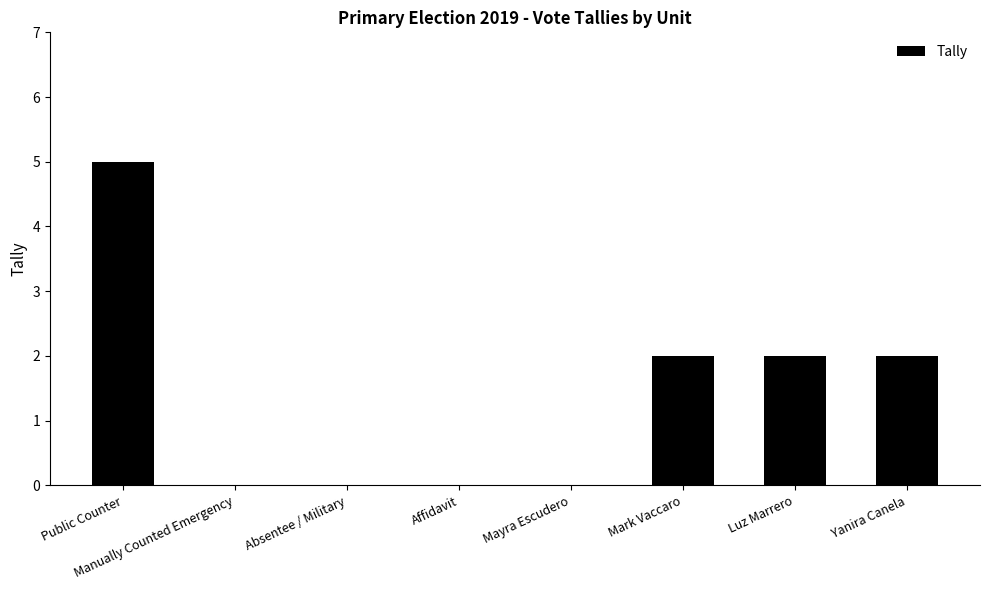

What is the ratio of the value at Luz Marrero to the value at Yanira Canela?

1.0